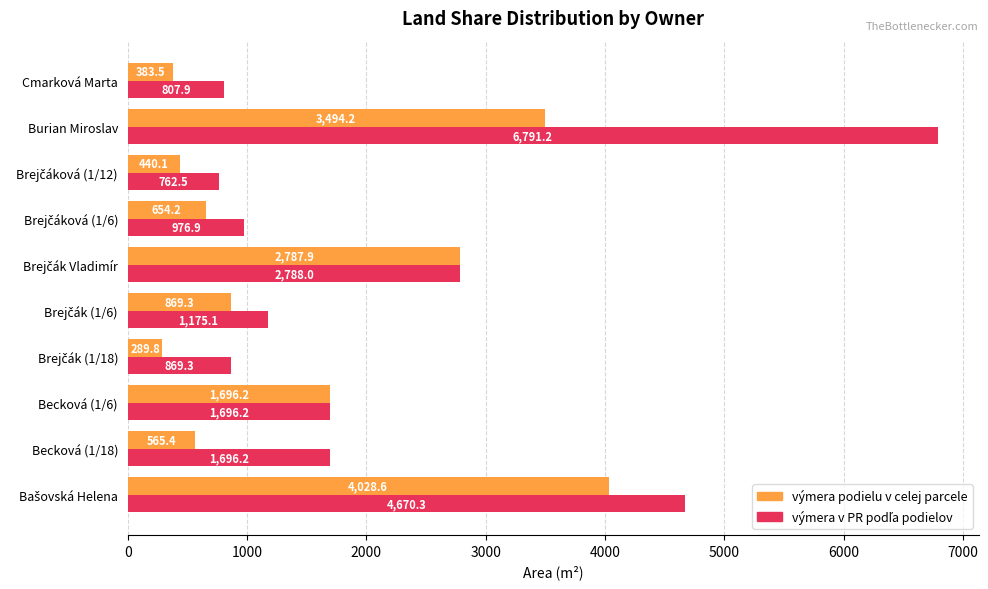

What is the smallest value displayed?

289.8